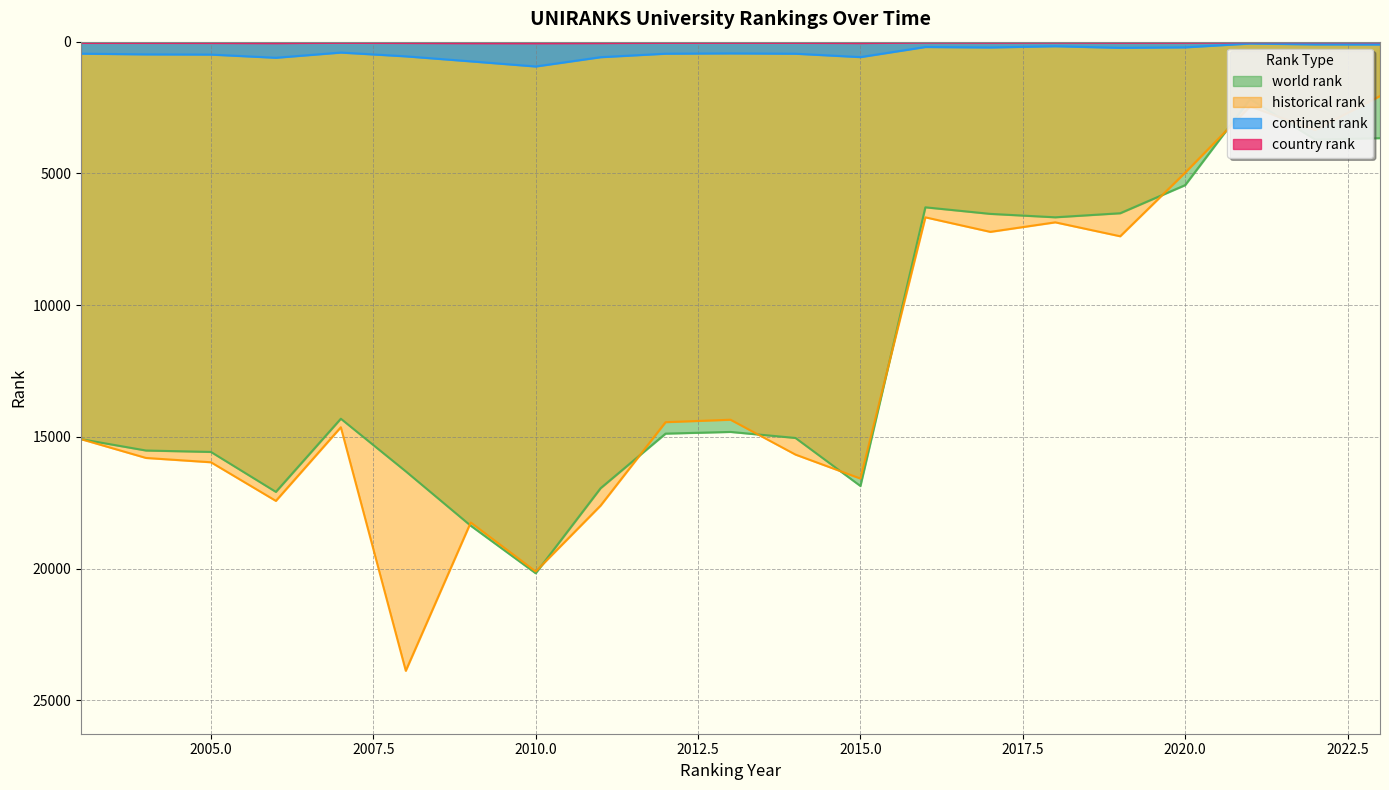

What is the minimum value for world rank?

2183.0